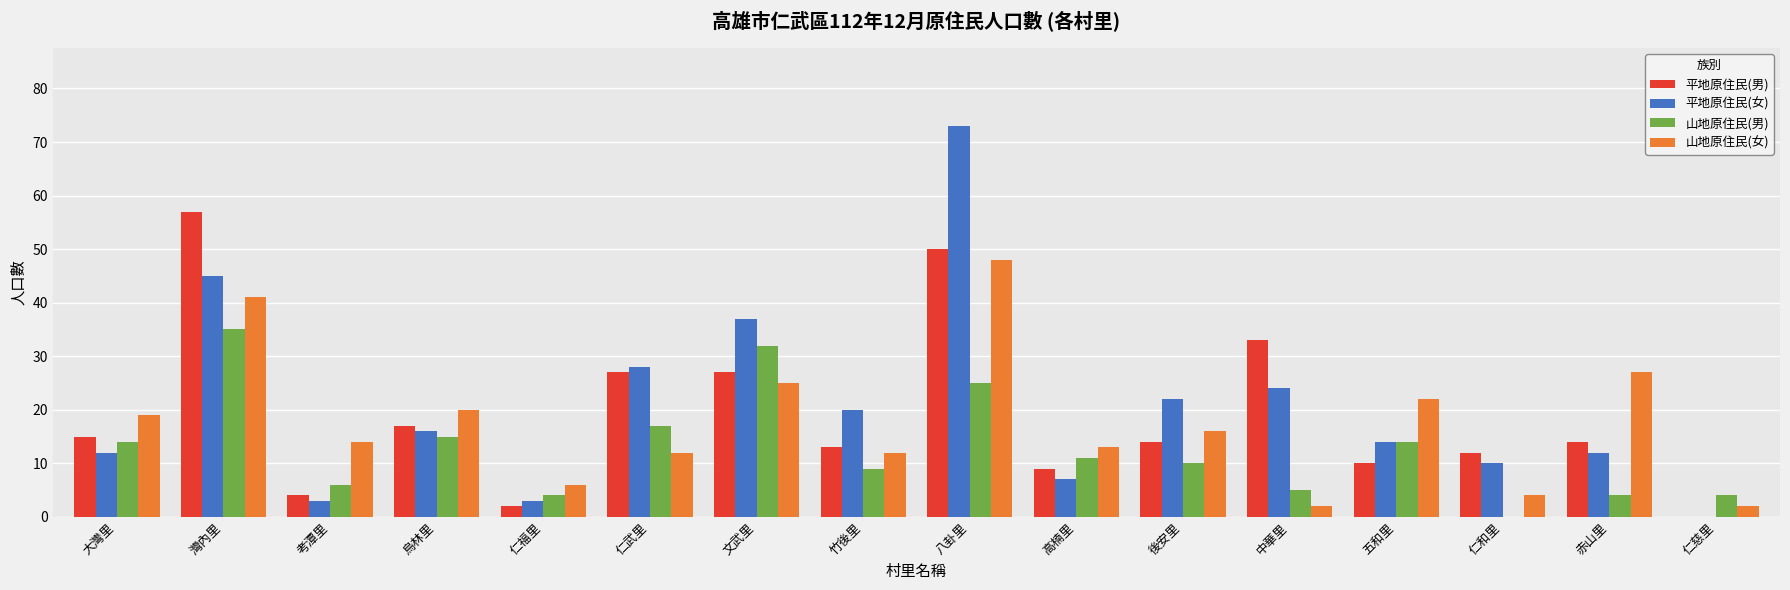

The 平地原住民(男) series shows 27 at 文武里. True or false?

True